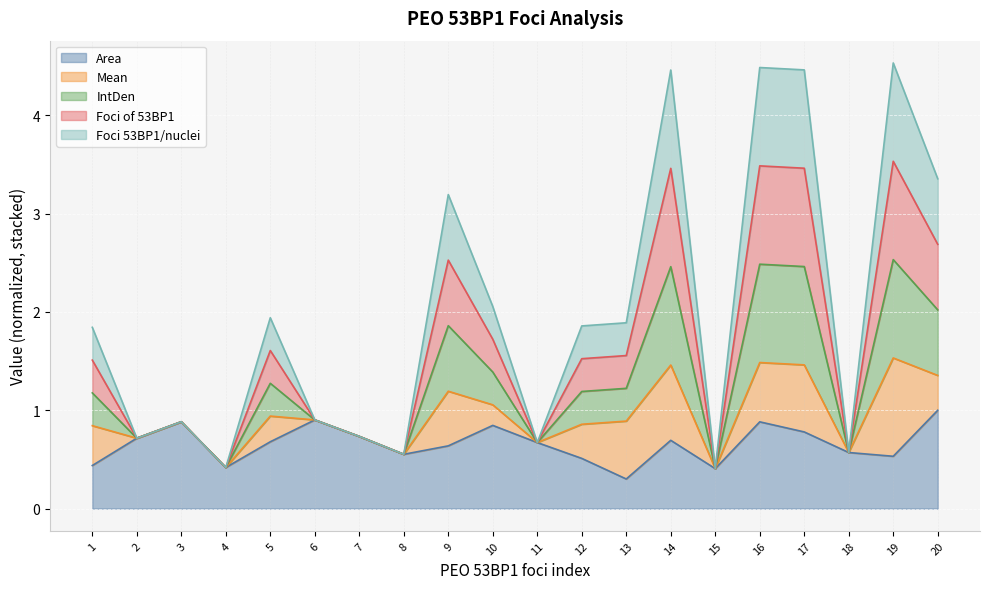

What is the spread (max minus min) of values at 20?

2.4